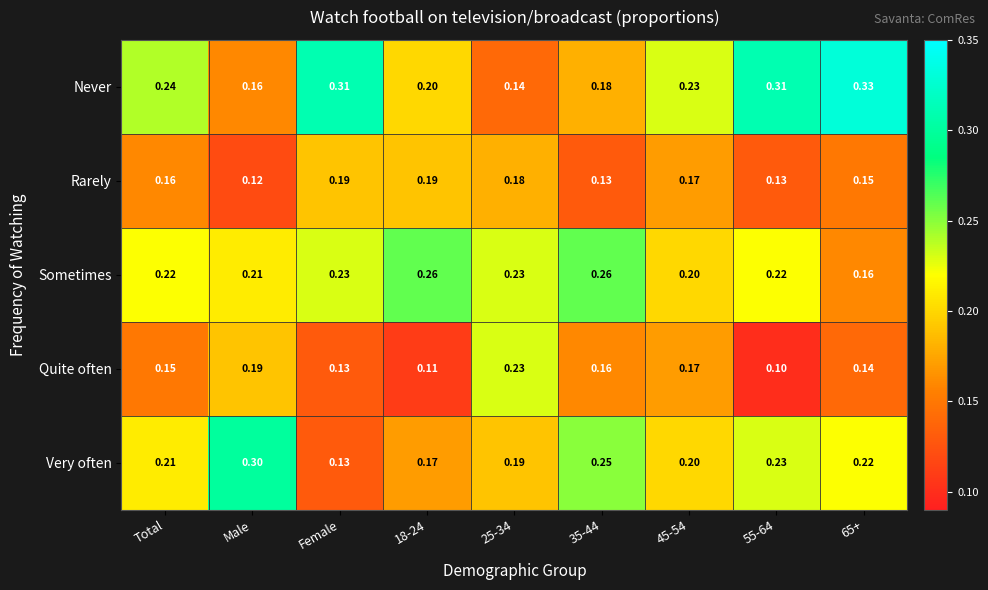

Which category has the lowest value in the Rarely series?

Male